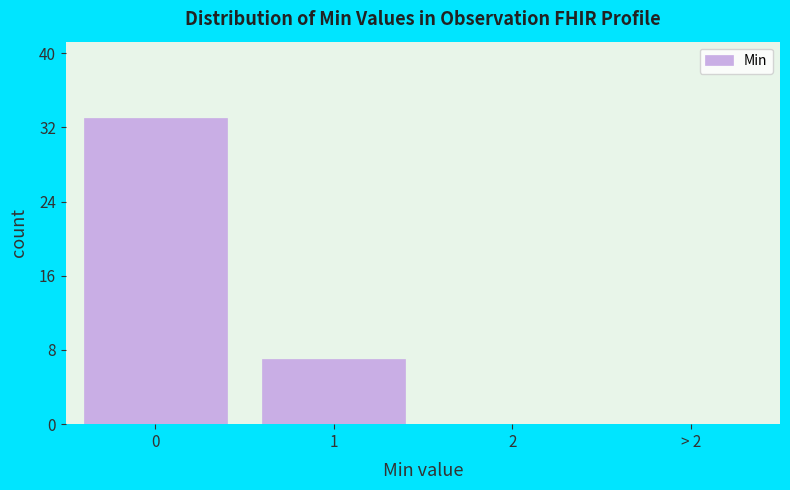

Reading left to right, transcribe all the data shown in this chart.

0=33	1=7	2=0	> 2=0